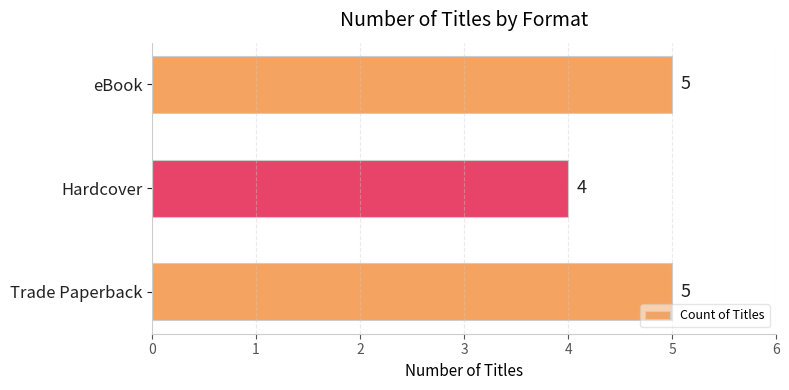

What is the sum of all values?

14